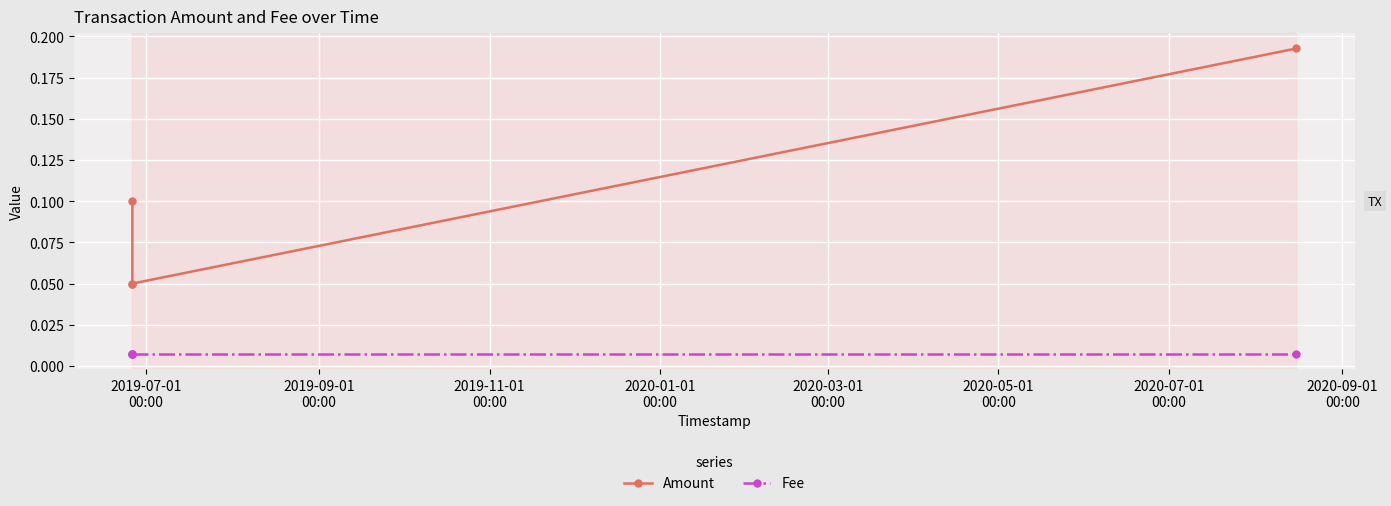

Which series has the widest spread of values?

Amount